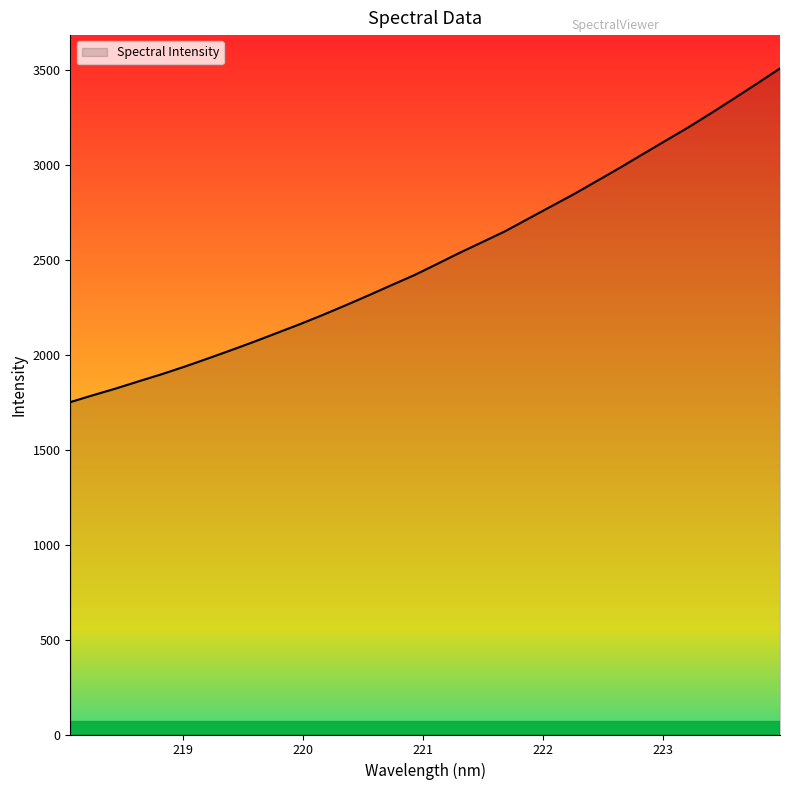

What is the difference between the maximum and minimum values?

1758.5